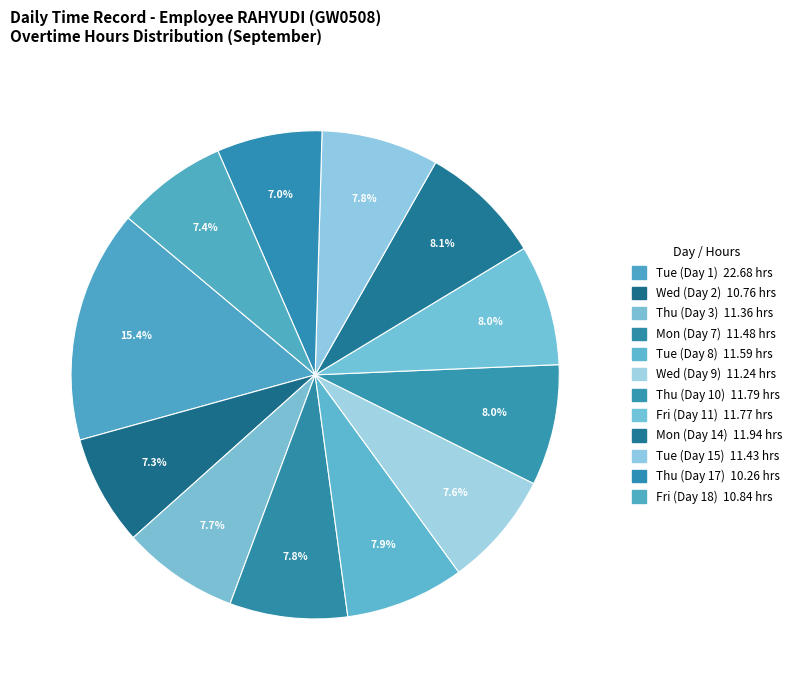

True or false: Fri (Day 18) accounts for 19% of the total.

False